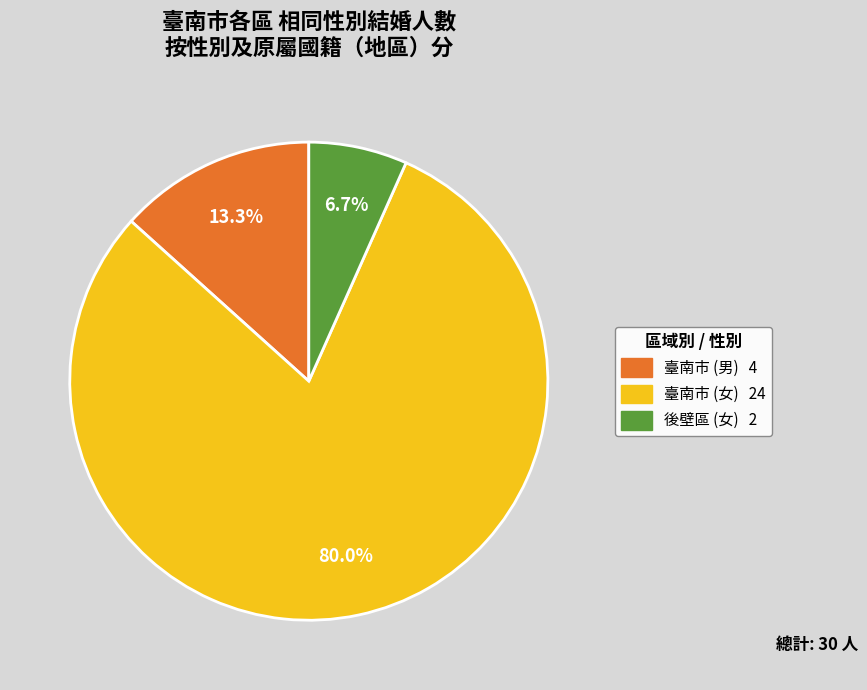

Which has a higher value, 臺南市 (男) or 臺南市 (女)?

臺南市 (女)